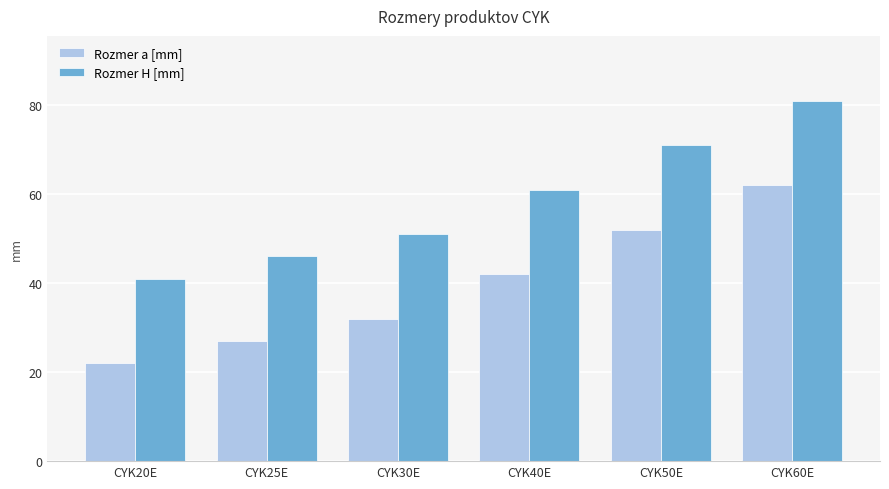

What position from the right is CYK50E?

2